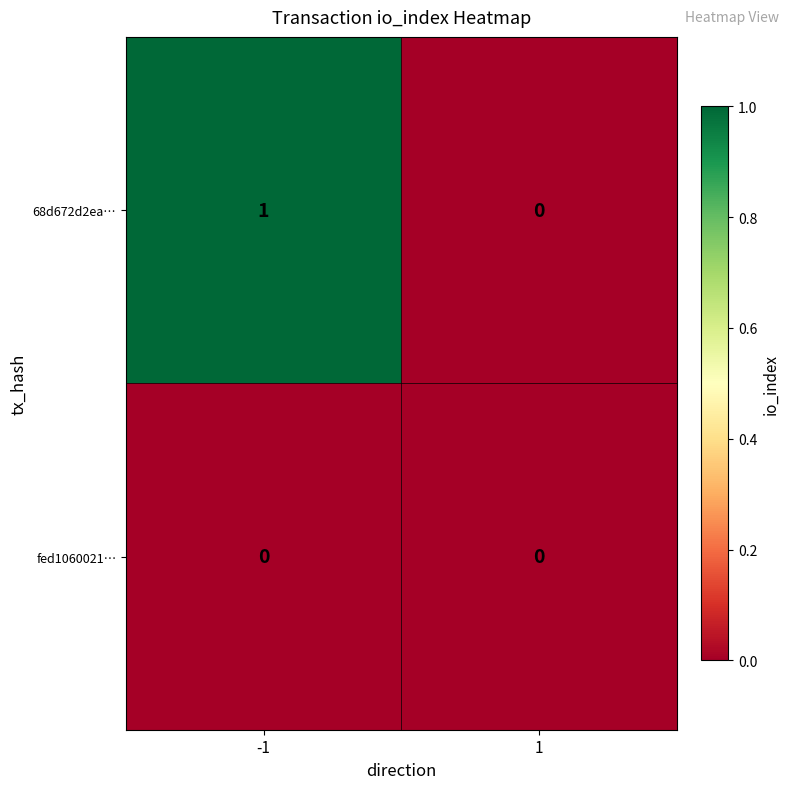

Is it true that 68d672d2ea… equals 0 at 1?

True